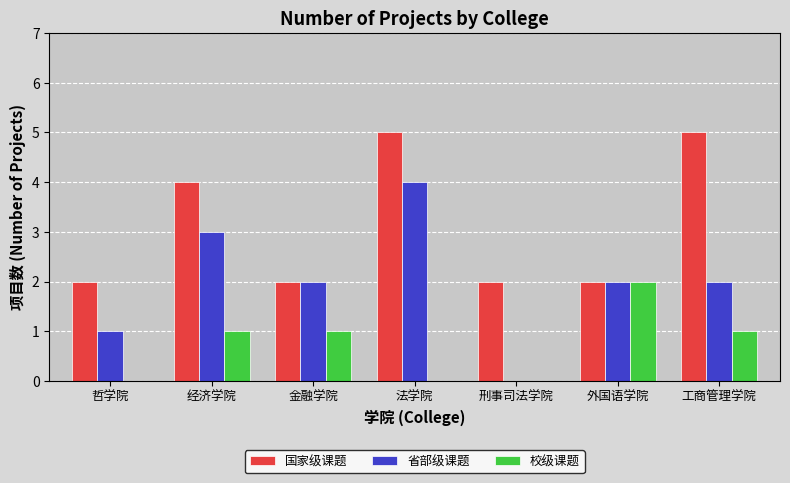

What is the sum of all 国家级课题 values?

22